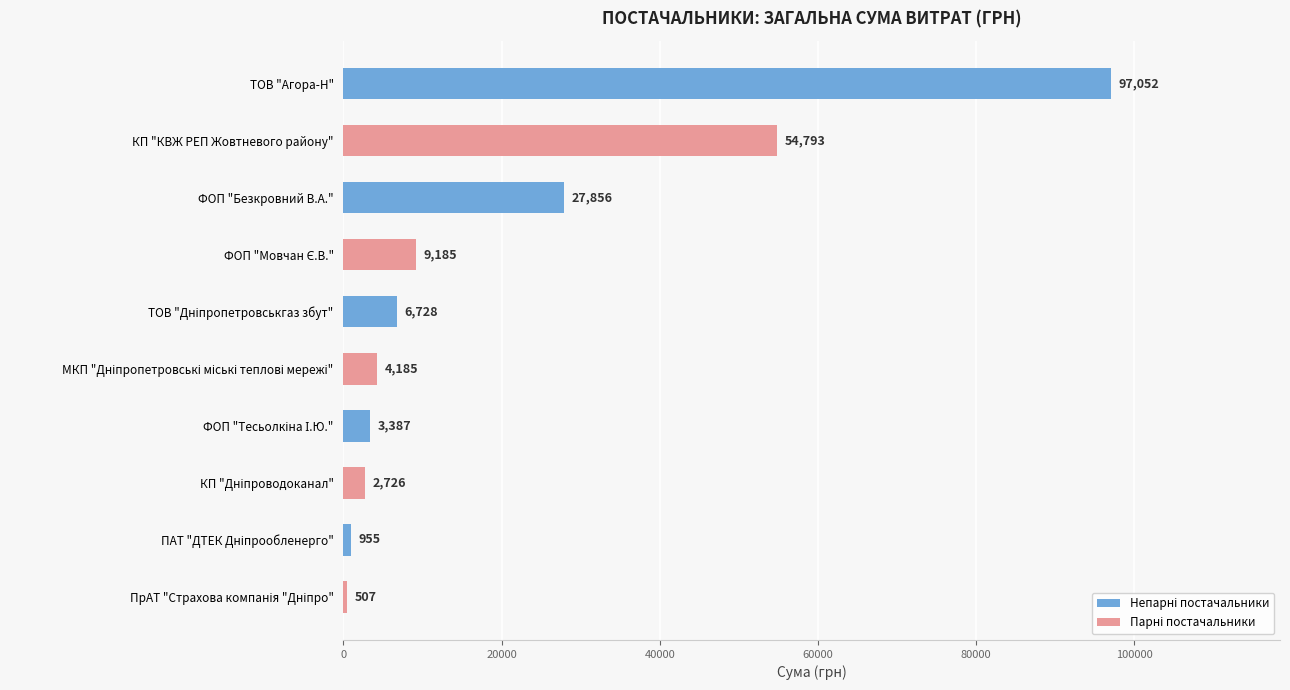

What is the greatest value displayed?

97052.4